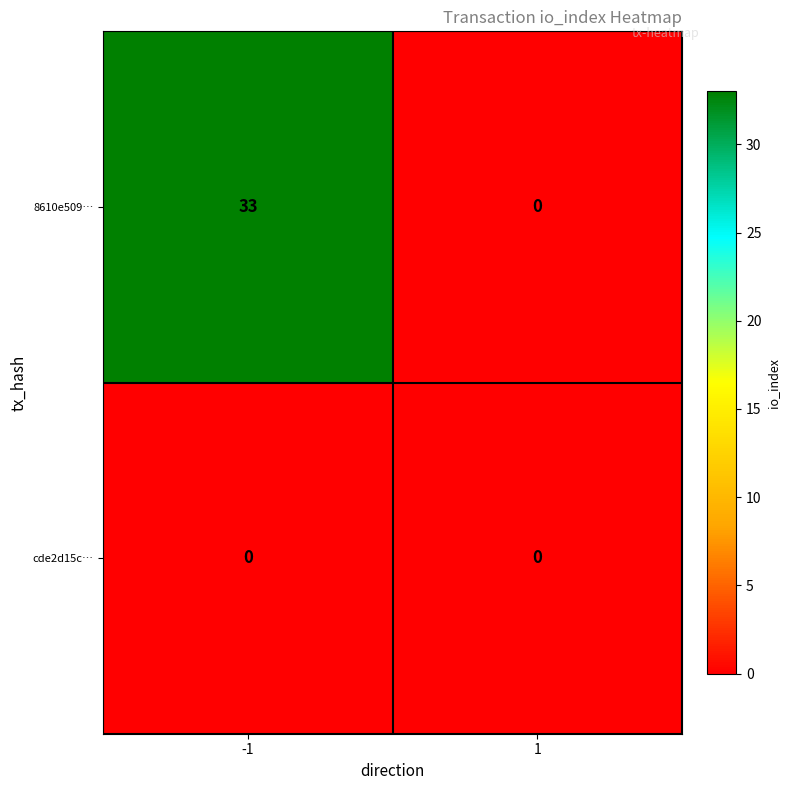

What is the total value across all series at -1?

33